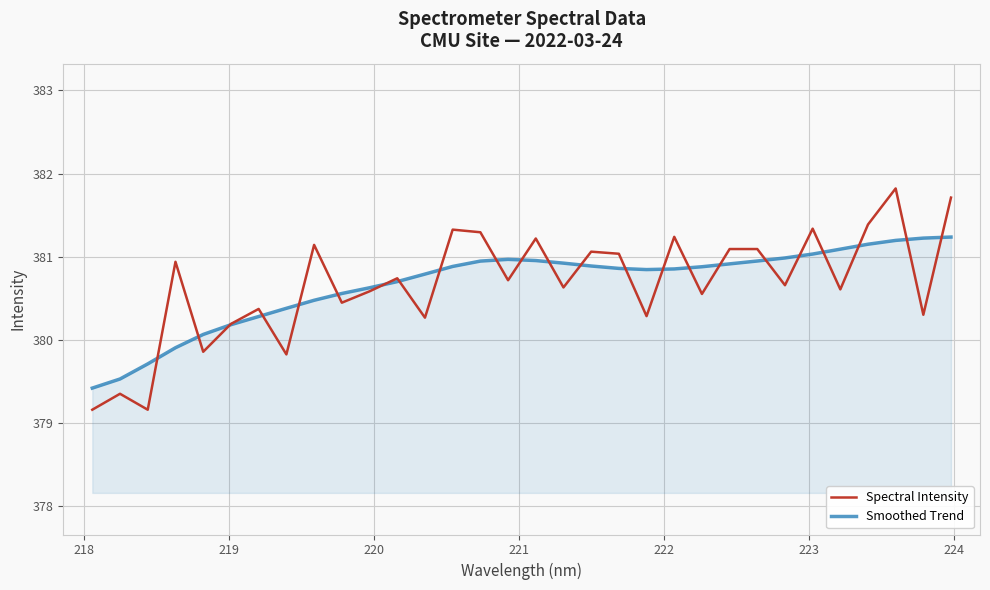

Rank the series by their maximum value, from highest to lowest.

Spectral Intensity, Smoothed Trend